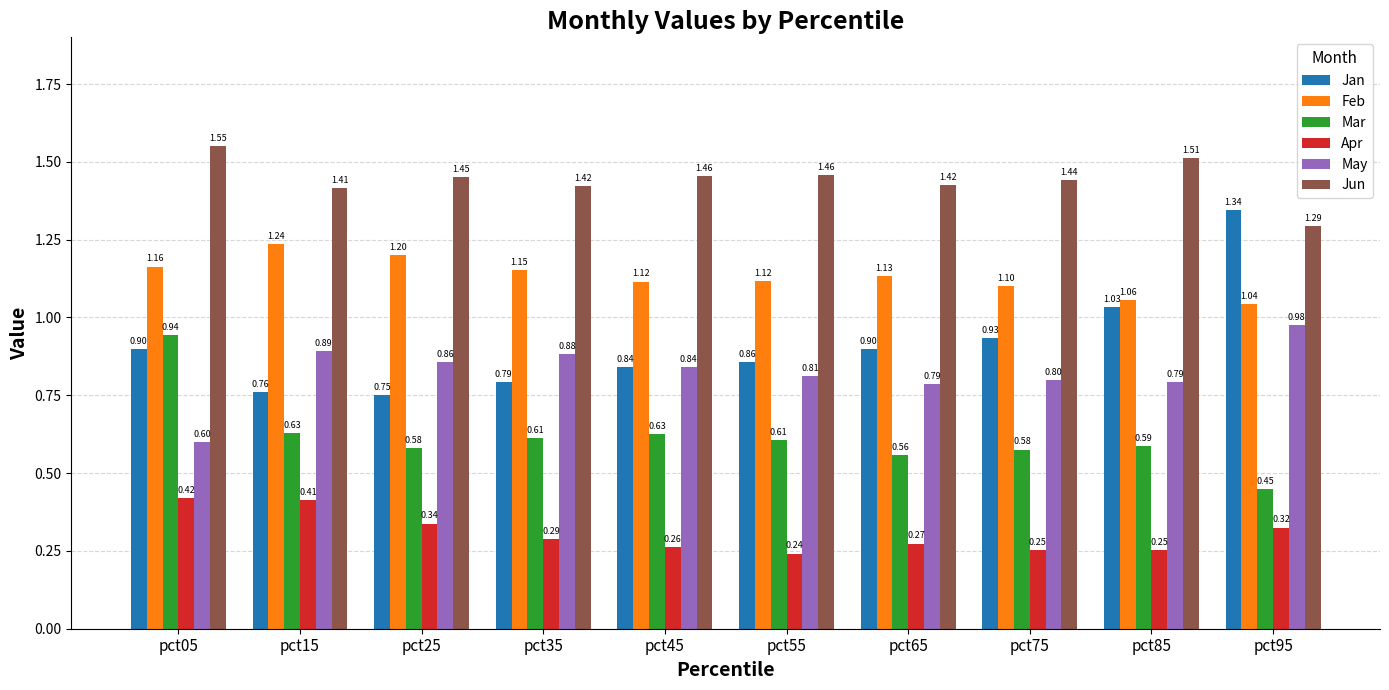

At pct85, list the series in order from largest to smallest.

Jun, Feb, Jan, May, Mar, Apr